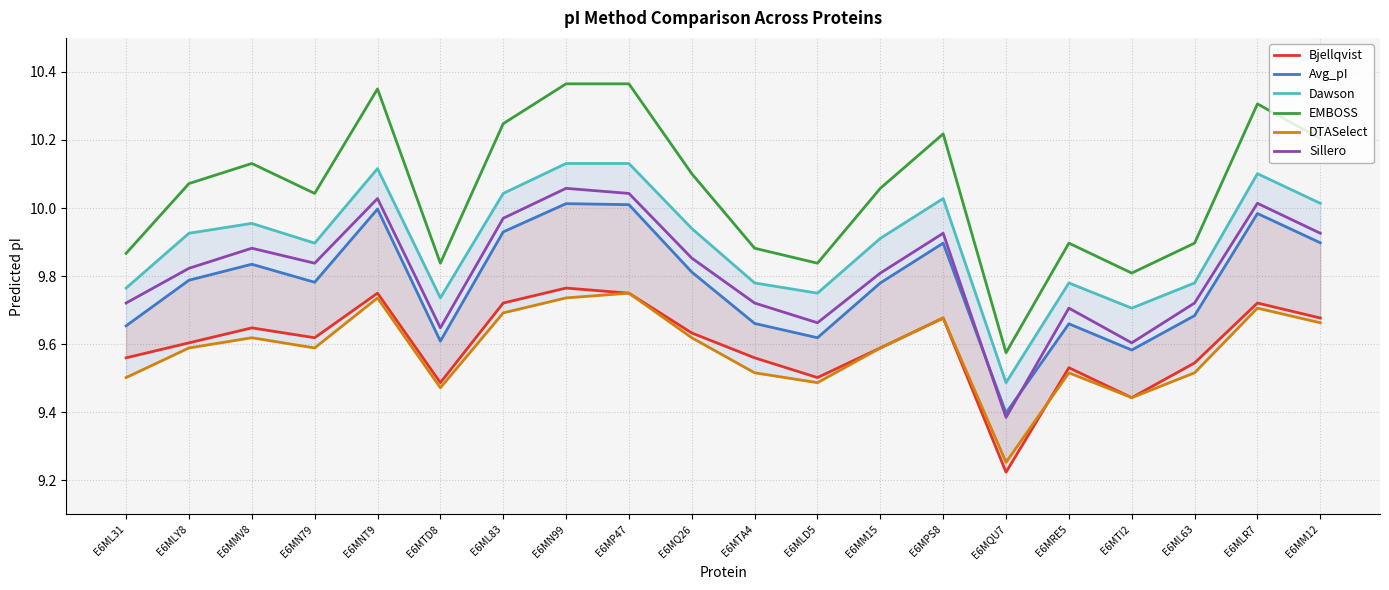

Reading left to right, transcribe all the data shown in this chart.

Bjellqvist: 9.6	9.6	9.6	9.6	9.8	9.5	9.7	9.8	9.8	9.6	9.6	9.5	9.6	9.7	9.2	9.5	9.4	9.5	9.7	9.7
Avg_pI: 9.7	9.8	9.8	9.8	10.0	9.6	9.9	10.0	10.0	9.8	9.7	9.6	9.8	9.9	9.4	9.7	9.6	9.7	10.0	9.9
Dawson: 9.8	9.9	10.0	9.9	10.1	9.7	10.0	10.1	10.1	9.9	9.8	9.8	9.9	10.0	9.5	9.8	9.7	9.8	10.1	10.0
EMBOSS: 9.9	10.1	10.1	10.0	10.3	9.8	10.2	10.4	10.4	10.1	9.9	9.8	10.1	10.2	9.6	9.9	9.8	9.9	10.3	10.2
DTASelect: 9.5	9.6	9.6	9.6	9.7	9.5	9.7	9.7	9.8	9.6	9.5	9.5	9.6	9.7	9.3	9.5	9.4	9.5	9.7	9.7
Sillero: 9.7	9.8	9.9	9.8	10.0	9.6	10.0	10.1	10.0	9.9	9.7	9.7	9.8	9.9	9.4	9.7	9.6	9.7	10.0	9.9